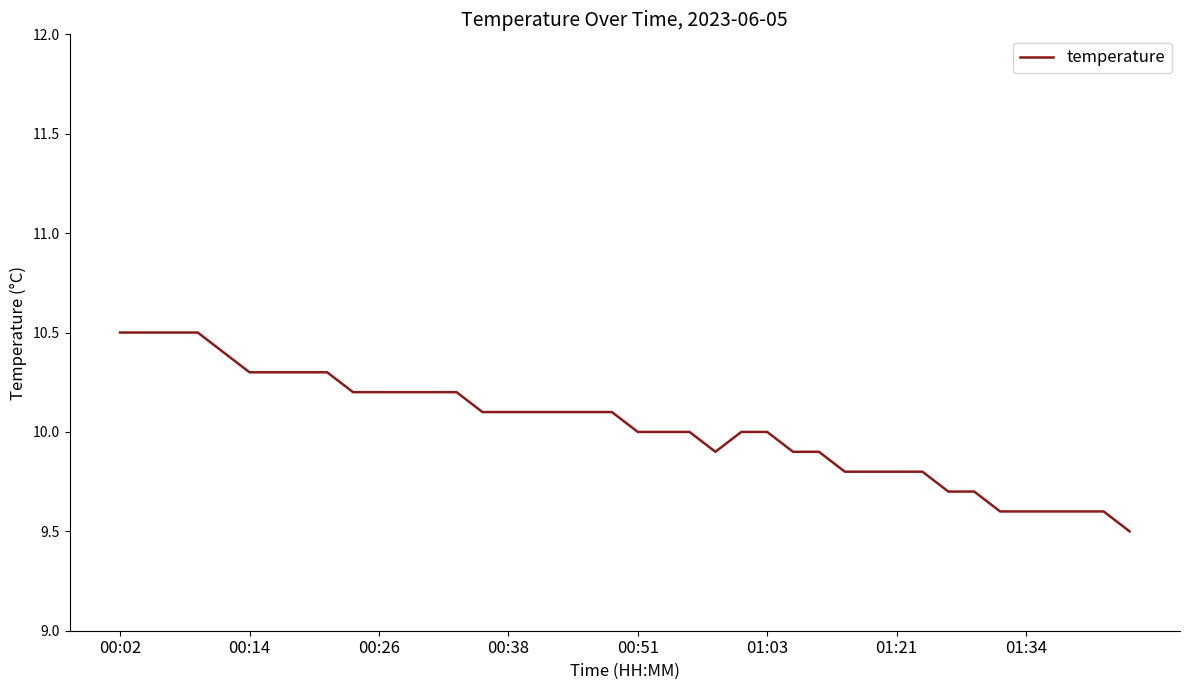

What is the greatest value displayed?

10.5